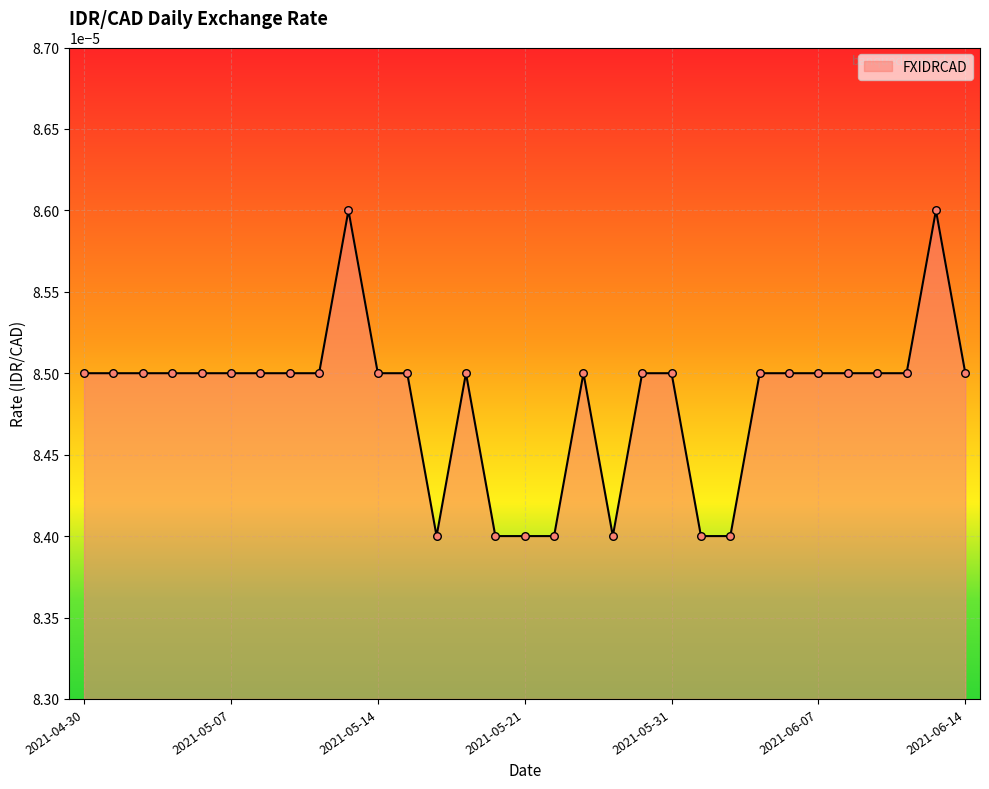

How many lines are shown in the chart?

1